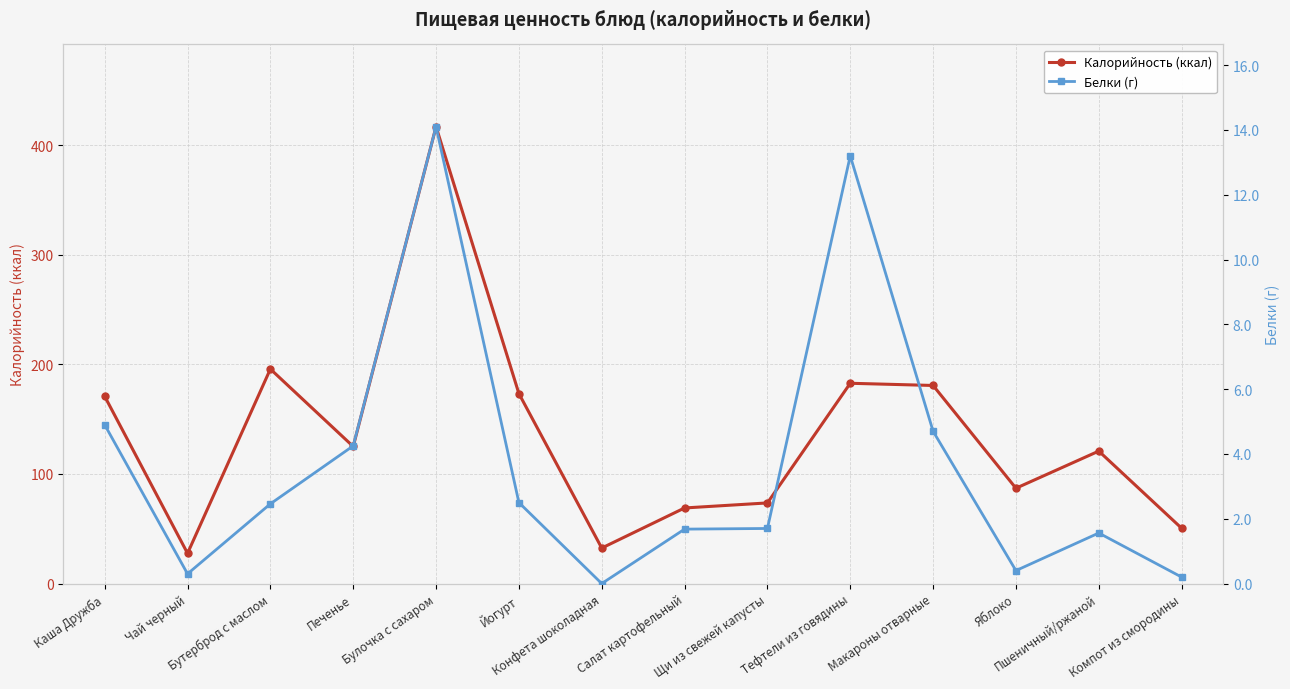

Reading left to right, transcribe all the data shown in this chart.

Калорийность (ккал): 170.9	27.6	195.8	125.1	417.0	173.4	32.4	69.0	73.6	182.8	180.8	87.0	120.9	50.5
Белки (г): 4.9	0.3	2.5	4.2	14.1	2.5	0.0	1.7	1.7	13.2	4.7	0.4	1.6	0.2